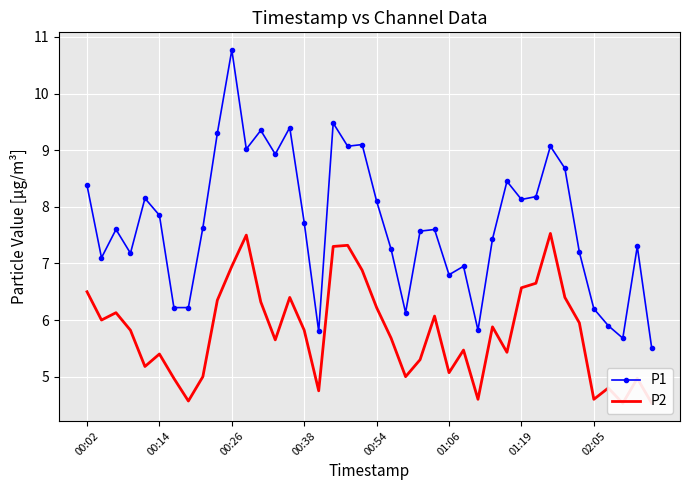

At which label does P1 first exceed 7?

00:02